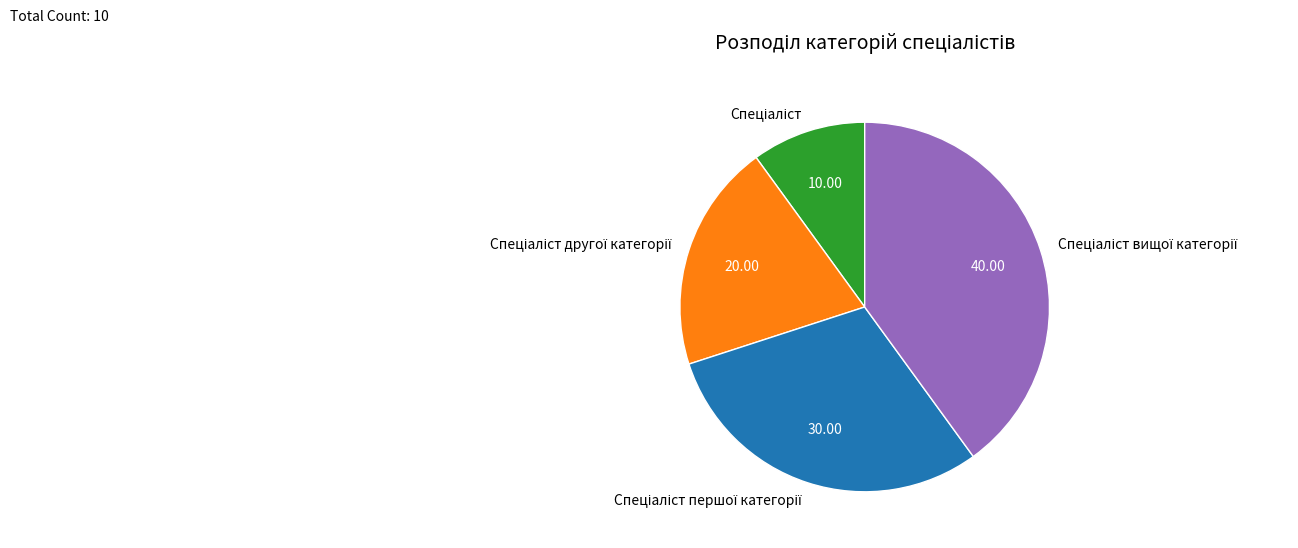

Count the number of slices in the pie.

4